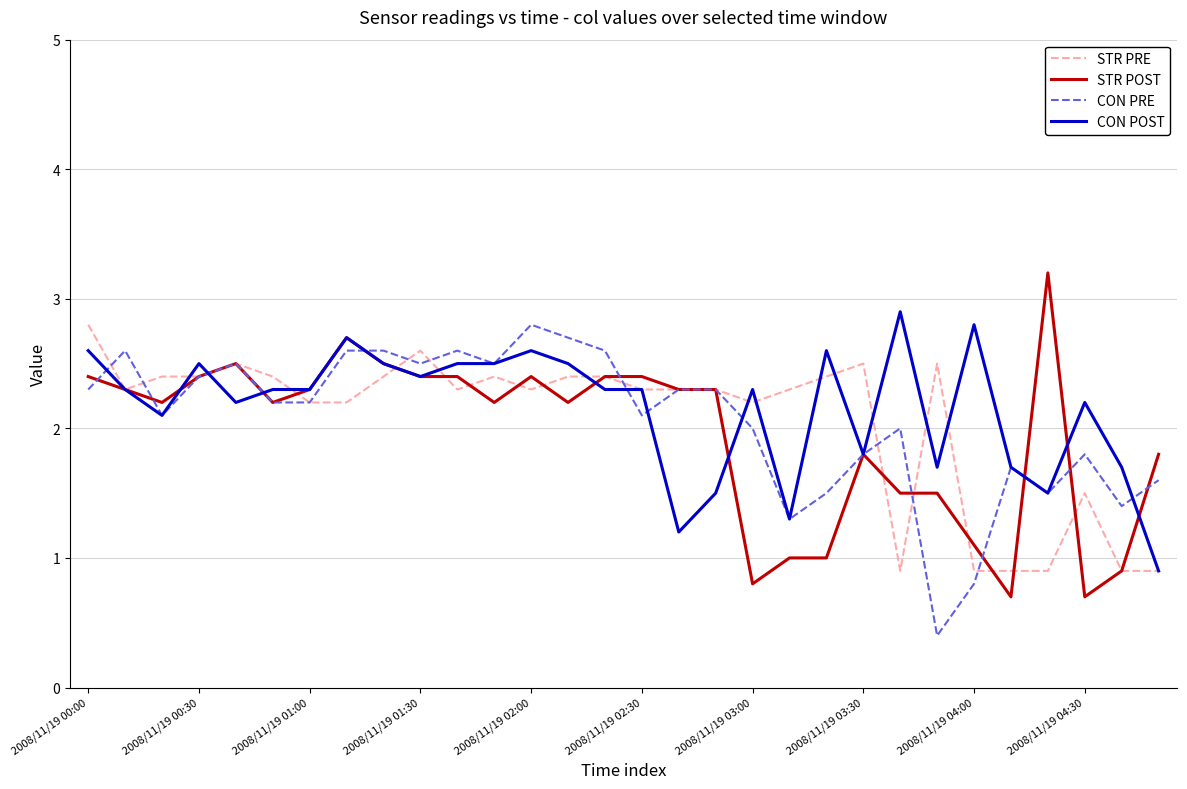

What is the minimum value for CON PRE?

0.4